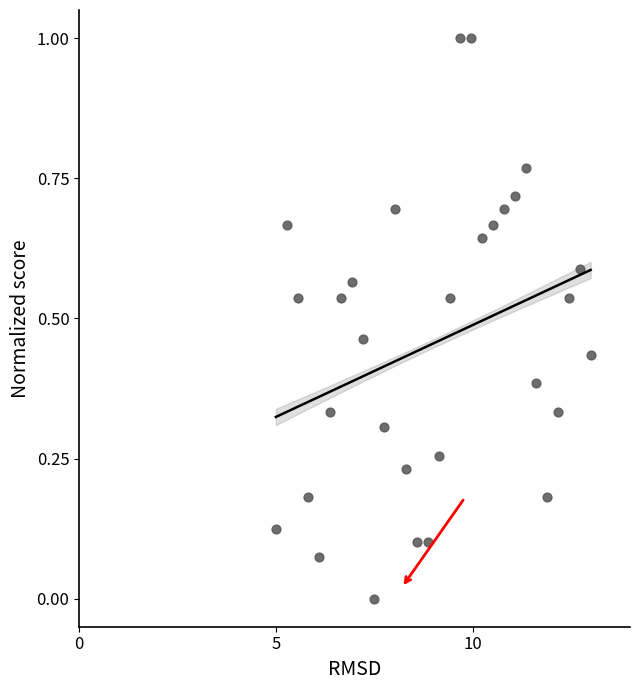

What is the range of X values (max minus min)?

8.0